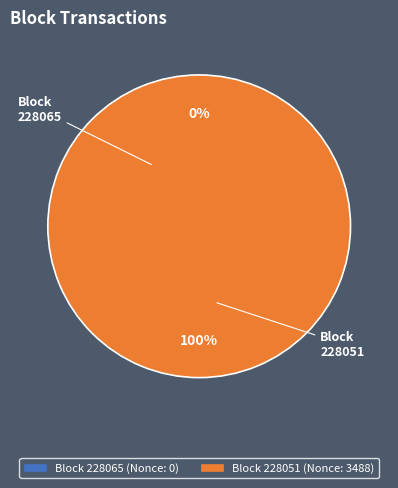

How much of the chart is everything except 228065?

100.0%